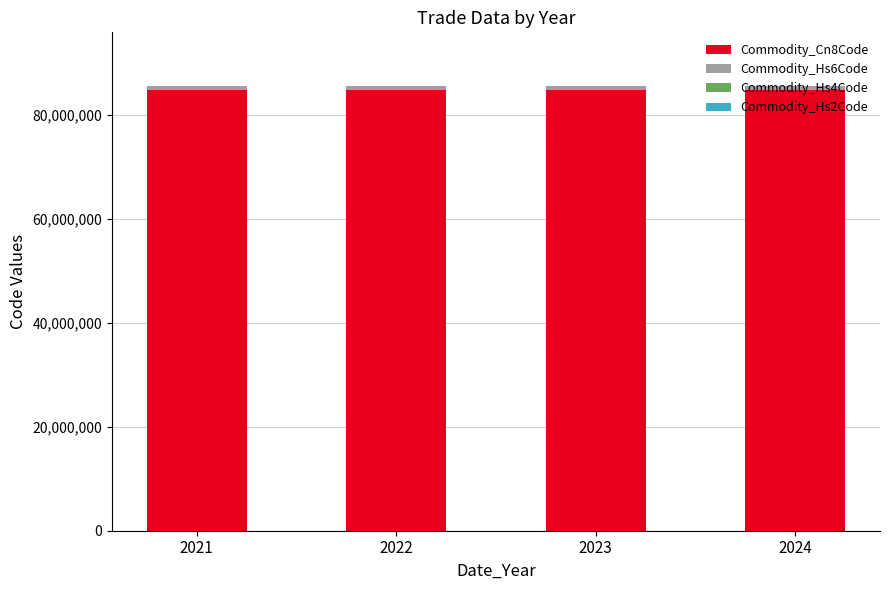

The value of Commodity_Cn8Code at 2023 is 84716070. True or false?

True